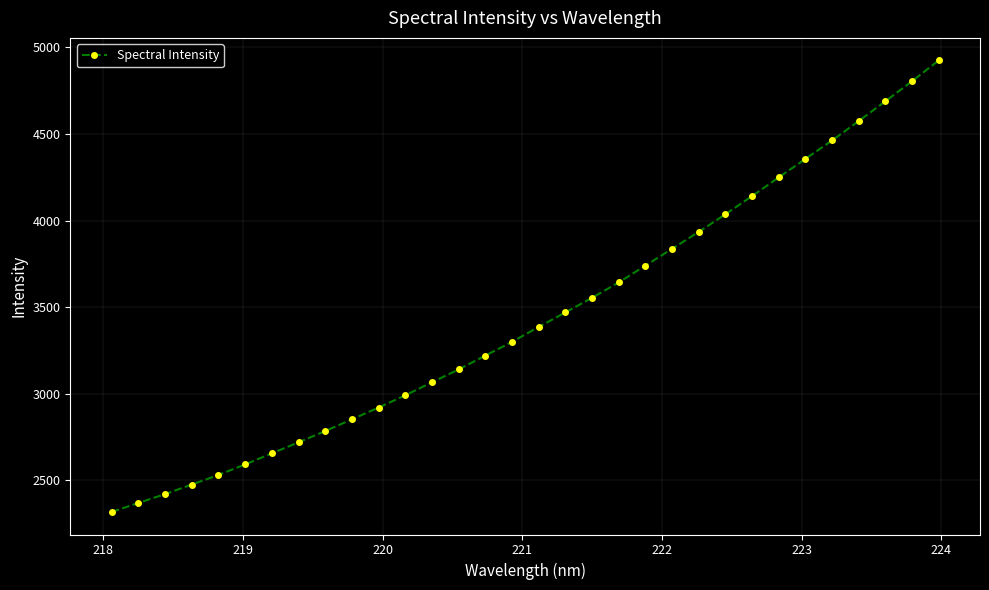

What is the minimum value shown in the chart?

2318.6